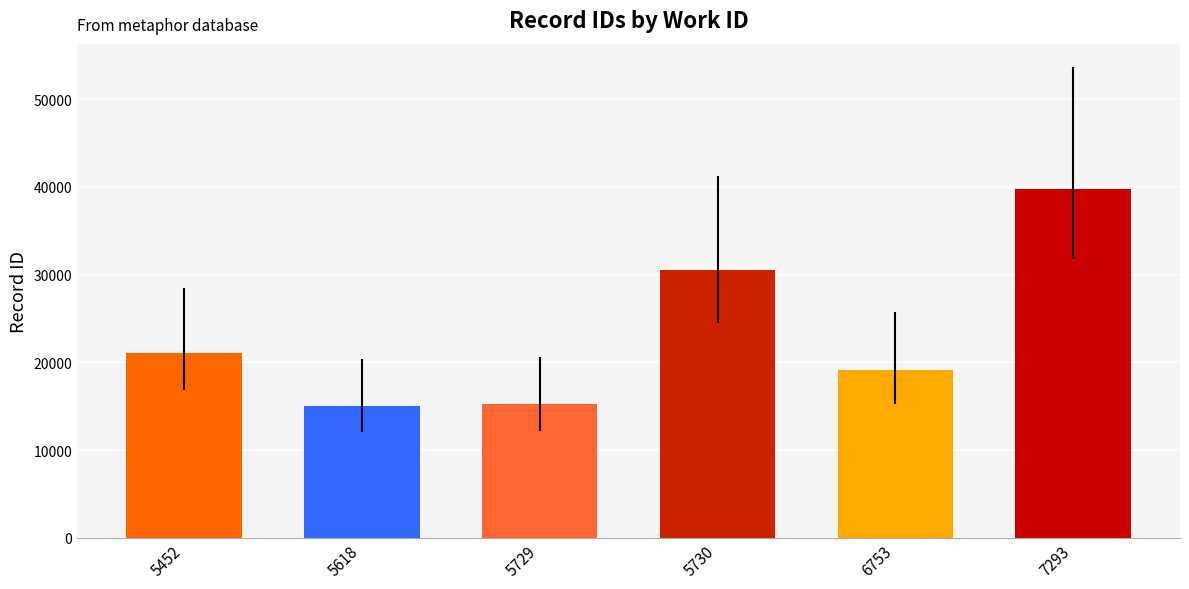

Between 5730 and 7293, which is larger?

7293